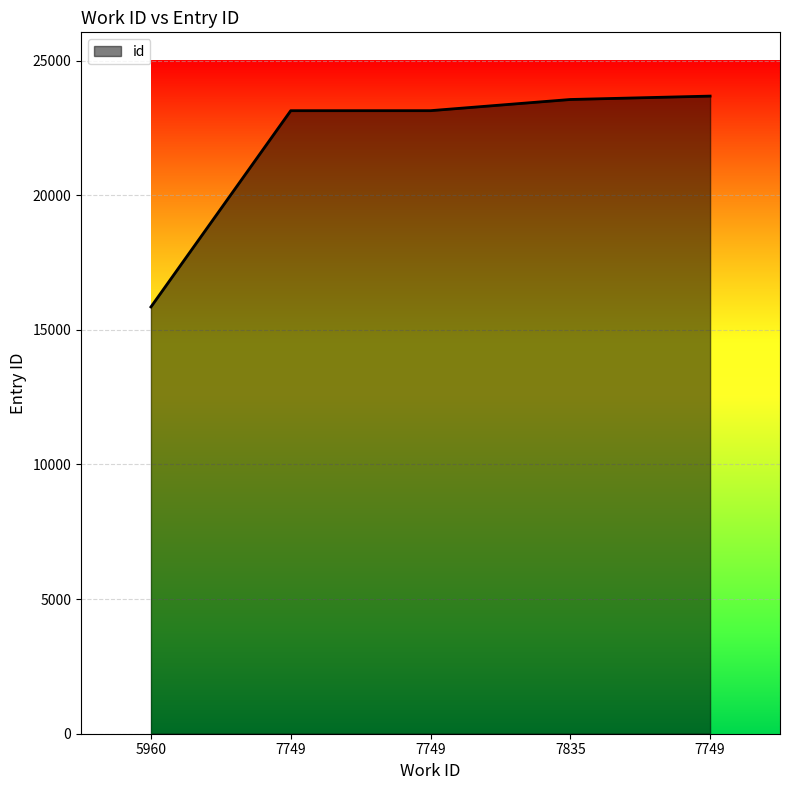

List the labels in order of value, smallest first.

5960, 7749, 7749, 7835, 7749